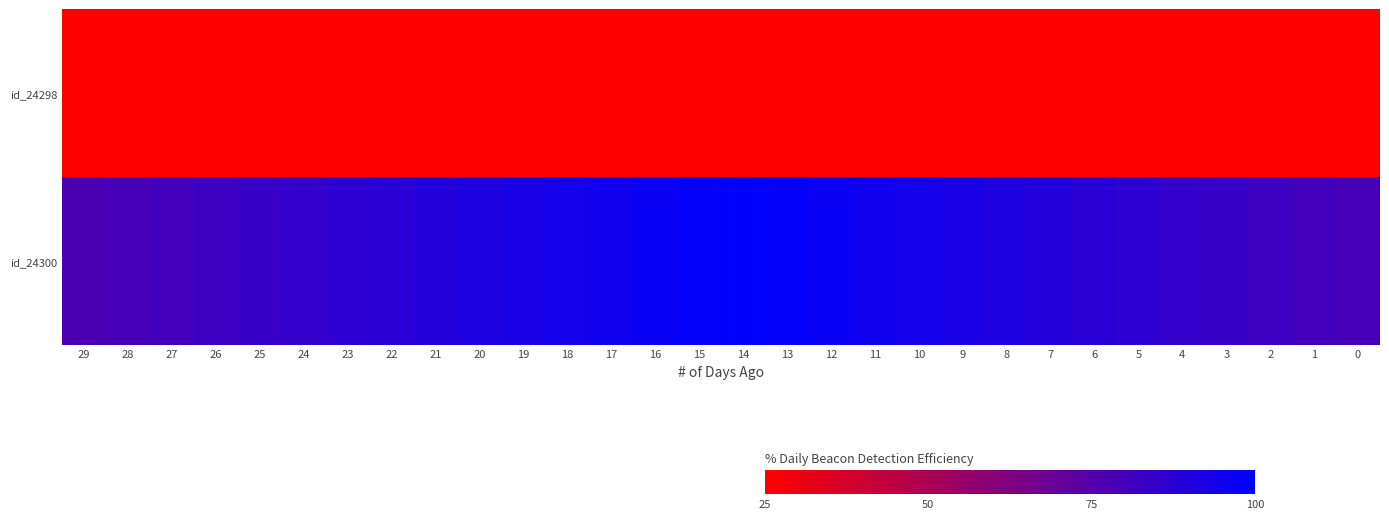

Count the number of categories in the chart.

30